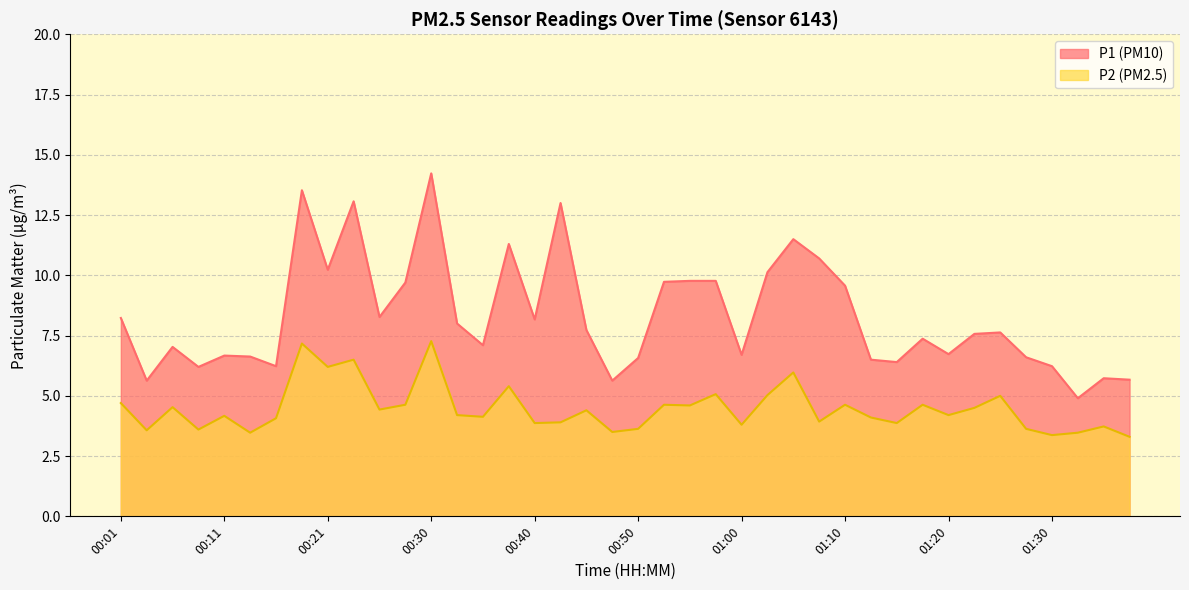

What is the minimum value for P1?

4.9